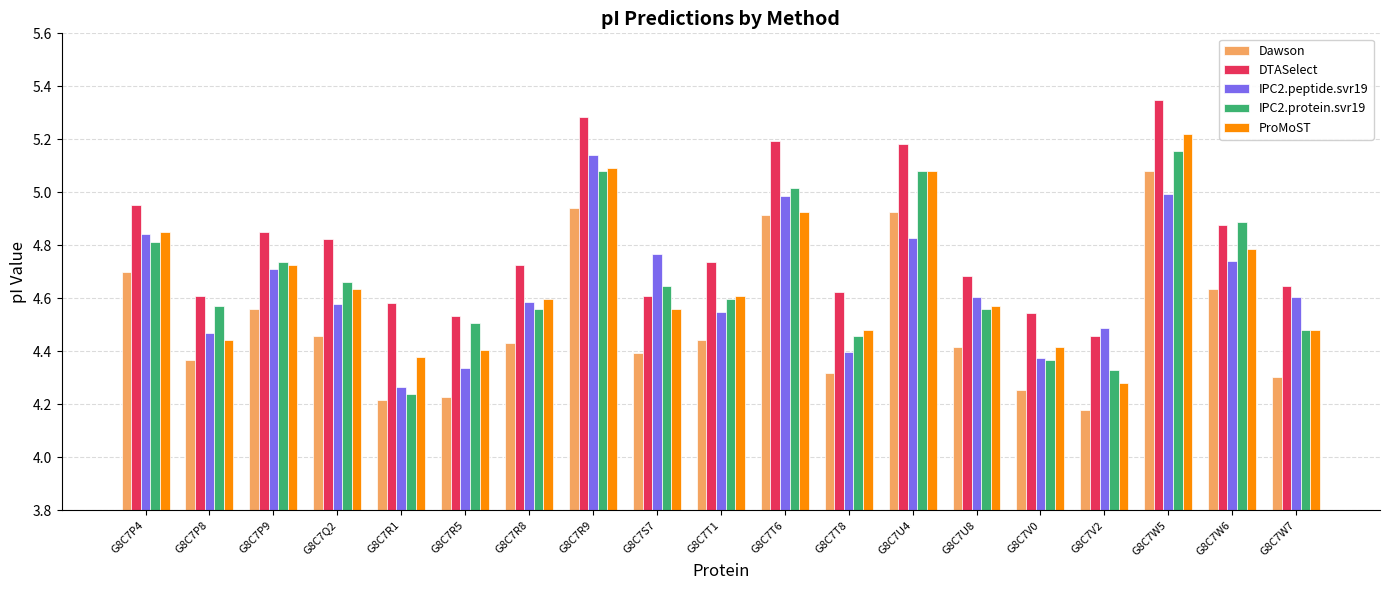

The value of ProMoST at G8C7R9 is 5.1. True or false?

True